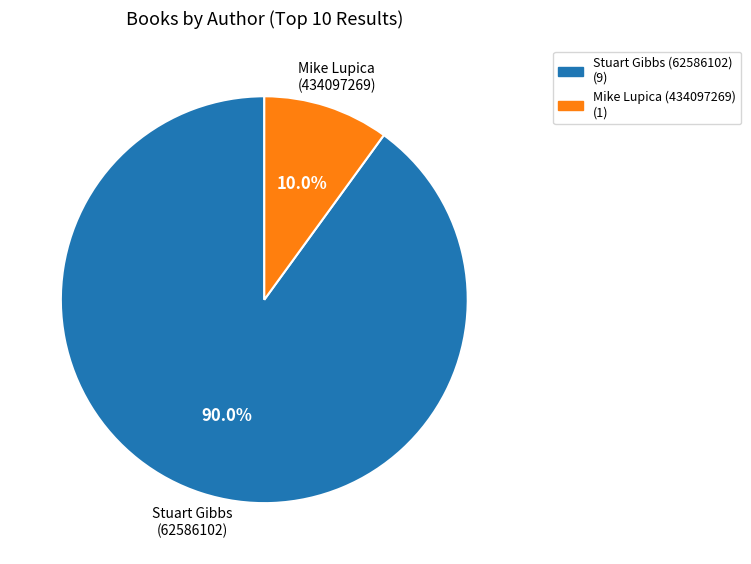

Which category accounts for the majority?

Stuart Gibbs (62586102)